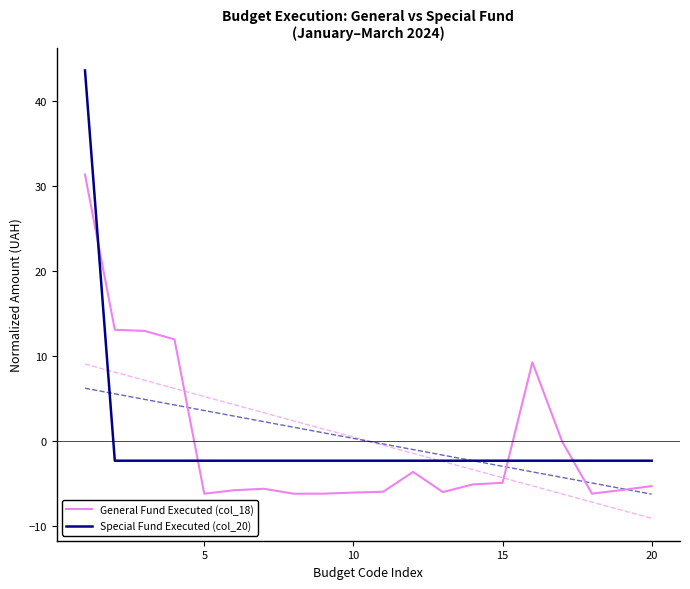

The value of General Fund Executed (col_18) at 10 is -1.7. True or false?

False